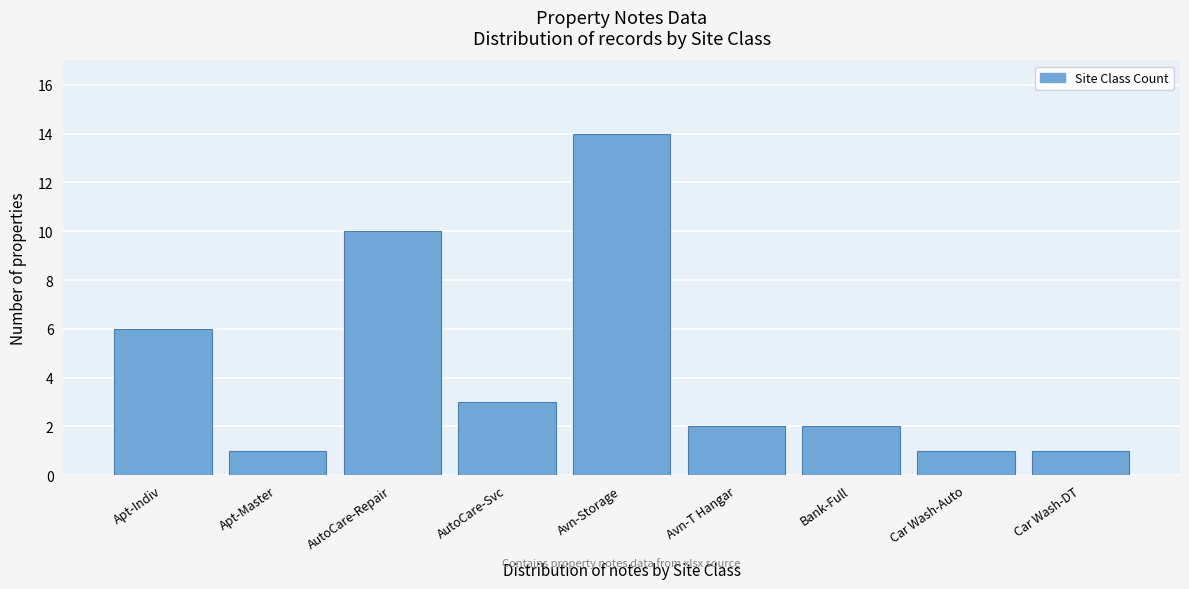

Reading right to left, list all the values displayed in this chart.

1	1	2	2	14	3	10	1	6